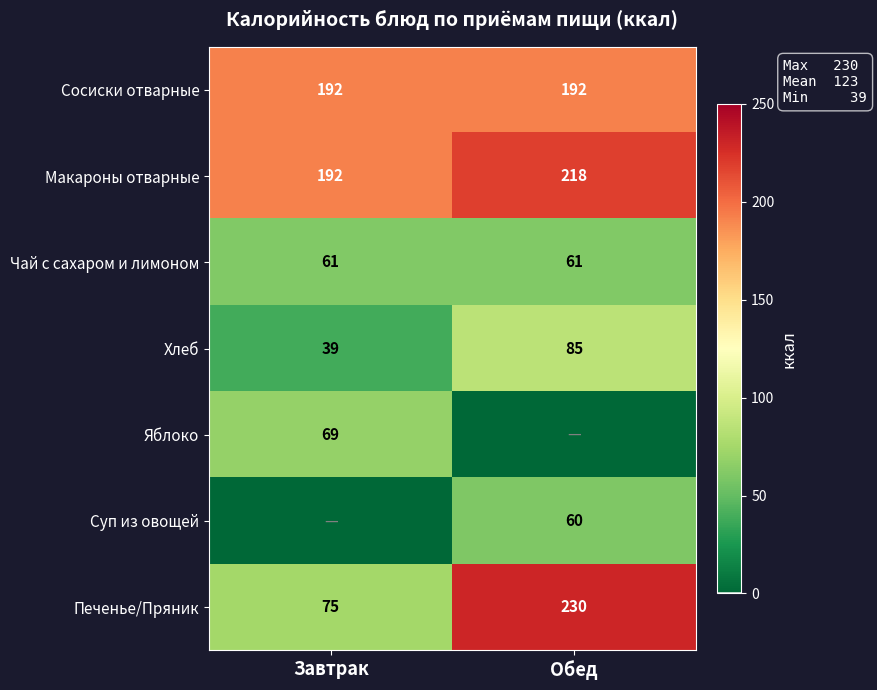

Which category has the highest value in the Хлеб series?

Обед